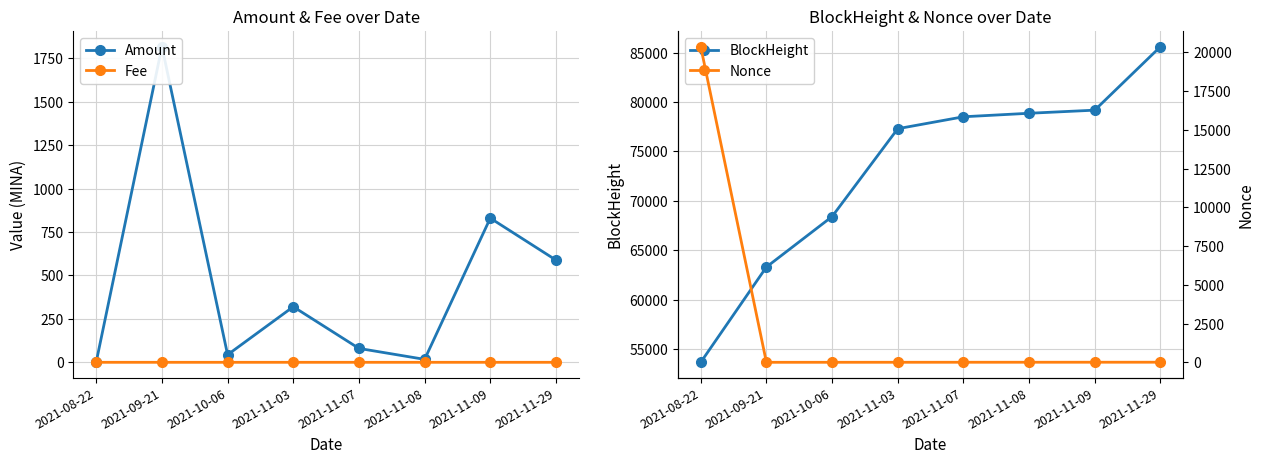

What is the value of the BlockHeight point at the 5th from the left?

78515